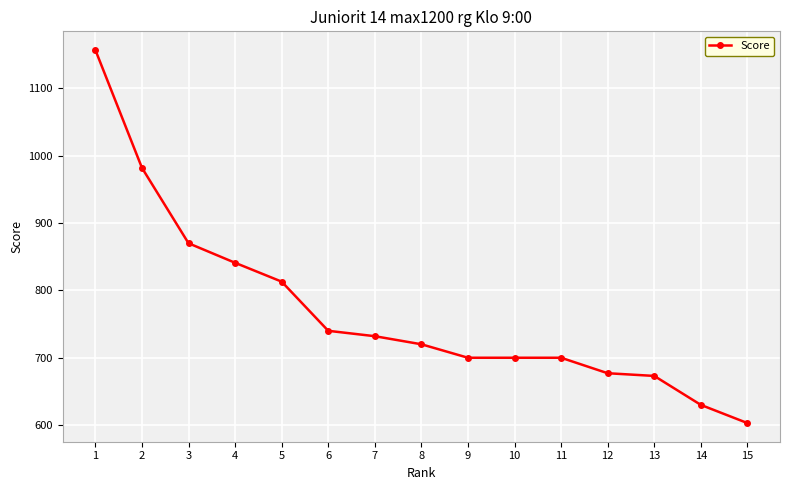

Is it true that the value at 10 is 1023?

False